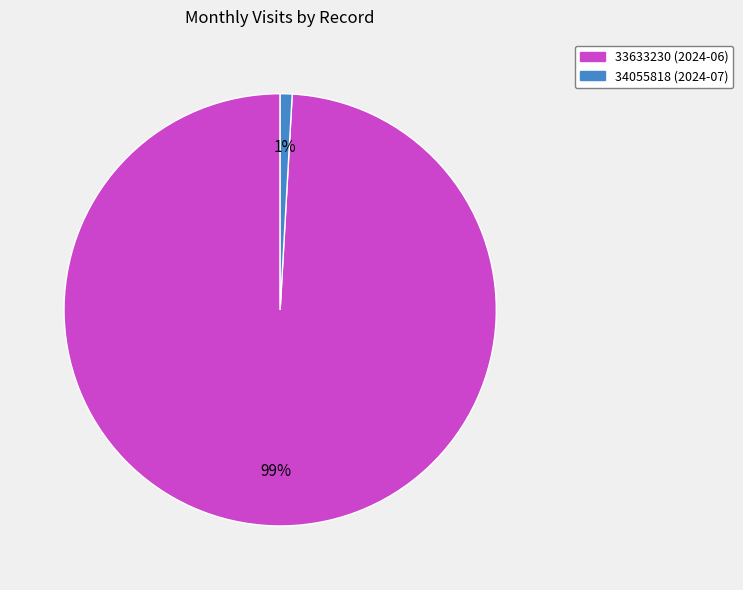

To the nearest percent, what portion does 33633230 (2024-06) represent?

99%